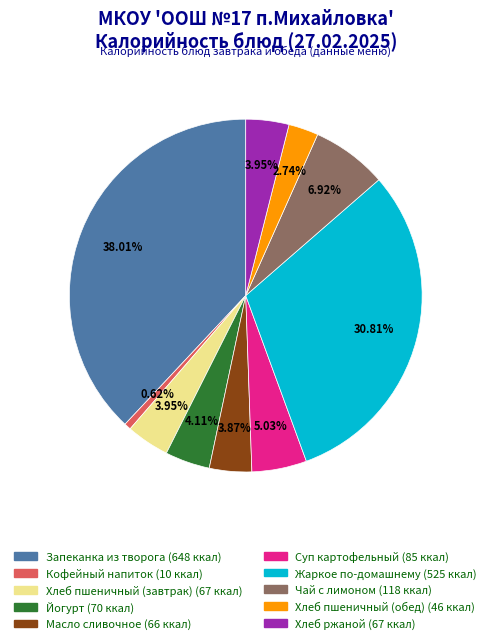

How many slices are in this pie chart?

10